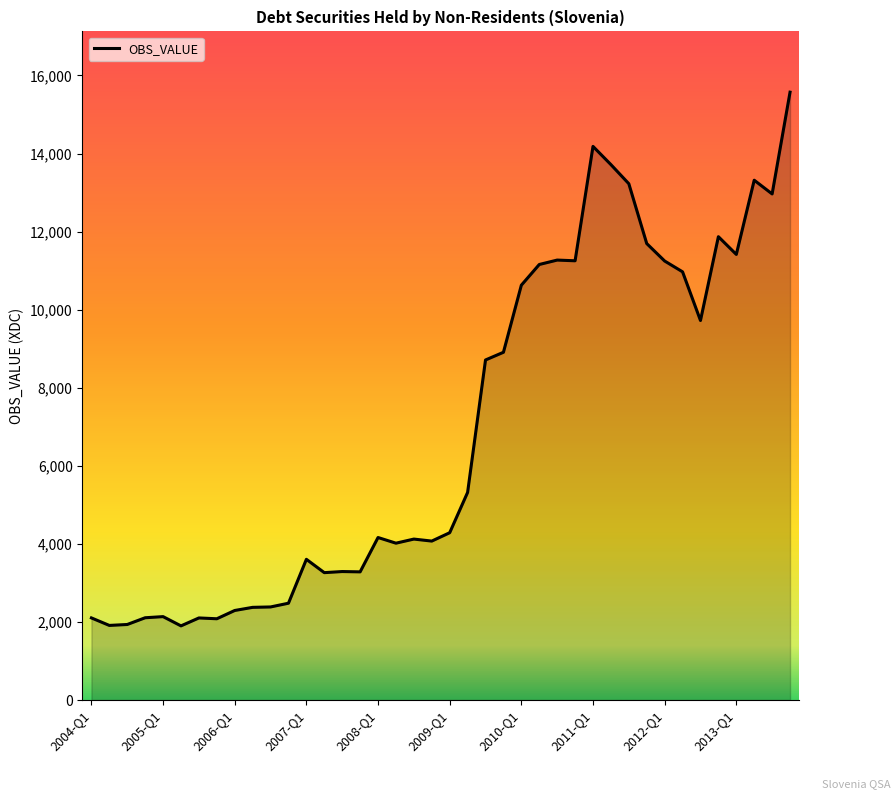

What is the difference between the maximum and minimum values?

13673.4